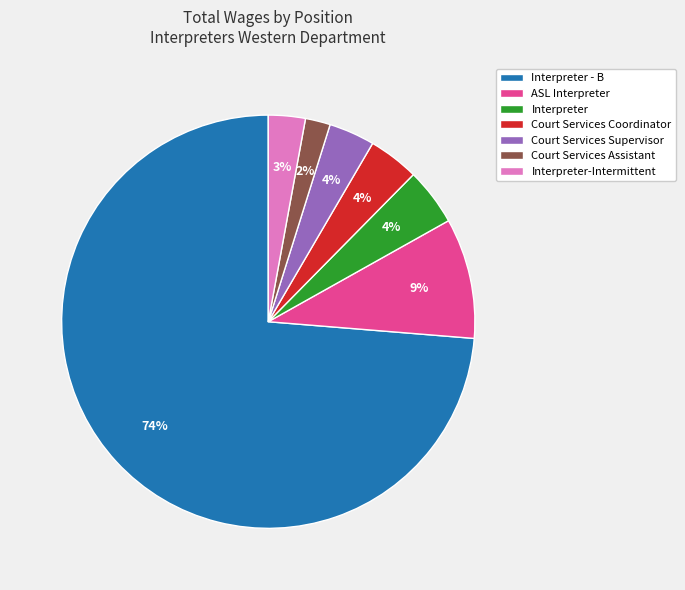

Between Interpreter - B and Interpreter, which is larger?

Interpreter - B